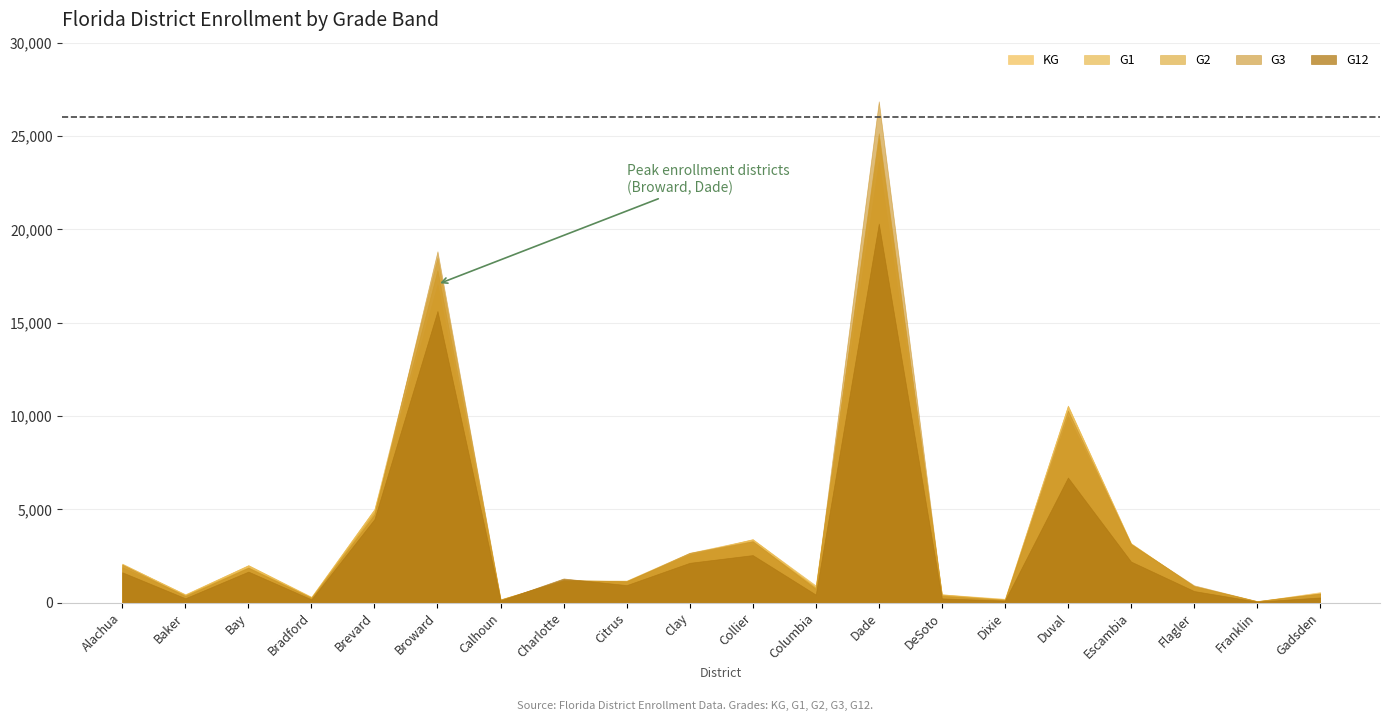

Reading right to left, list all the values displayed in this chart.

KG: Gadsden=565.6	Franklin=73.0	Flagler=875.5	Escambia=3188.7	Duval=10551.4	Dixie=211.0	DeSoto=450.5	Dade=23648.5	Columbia=839.0	Collier=3407.4	Clay=2589.5	Citrus=1150.2	Charlotte=1133.4	Calhoun=164.5	Broward=17058.4	Brevard=5011.6	Bradford=320.1	Bay=2008.3	Baker=454.7	Alachua=2064.4
G1: Gadsden=513.0	Franklin=86.0	Flagler=875.2	Escambia=3160.7	Duval=10555.2	Dixie=162.5	DeSoto=450.5	Dade=24882.1	Columbia=924.5	Collier=3394.0	Clay=2673.9	Citrus=1185.3	Charlotte=1193.4	Calhoun=184.5	Broward=18481.6	Brevard=5007.1	Bradford=296.5	Bay=2009.3	Baker=435.2	Alachua=2093.3
G2: Gadsden=476.7	Franklin=80.0	Flagler=880.5	Escambia=3161.9	Duval=10005.0	Dixie=177.6	DeSoto=413.1	Dade=25144.8	Columbia=813.5	Collier=3269.0	Clay=2593.0	Citrus=1162.5	Charlotte=1174.2	Calhoun=170.0	Broward=17814.4	Brevard=4861.0	Bradford=280.2	Bay=1898.2	Baker=402.5	Alachua=1902.7
G3: Gadsden=496.3	Franklin=85.4	Flagler=931.8	Escambia=3132.4	Duval=10295.9	Dixie=149.0	DeSoto=365.5	Dade=26855.6	Columbia=744.0	Collier=3299.8	Clay=2669.8	Citrus=1145.5	Charlotte=1228.8	Calhoun=168.0	Broward=18823.4	Brevard=4727.4	Bradford=255.0	Bay=1874.7	Baker=358.0	Alachua=2037.5
G12: Gadsden=282.1	Franklin=60.2	Flagler=627.0	Escambia=2206.4	Duval=6706.4	Dixie=114.2	DeSoto=233.9	Dade=20309.8	Columbia=438.1	Collier=2552.1	Clay=2138.3	Citrus=943.5	Charlotte=1298.4	Calhoun=119.3	Broward=15625.1	Brevard=4480.5	Bradford=181.7	Bay=1667.7	Baker=241.2	Alachua=1631.3